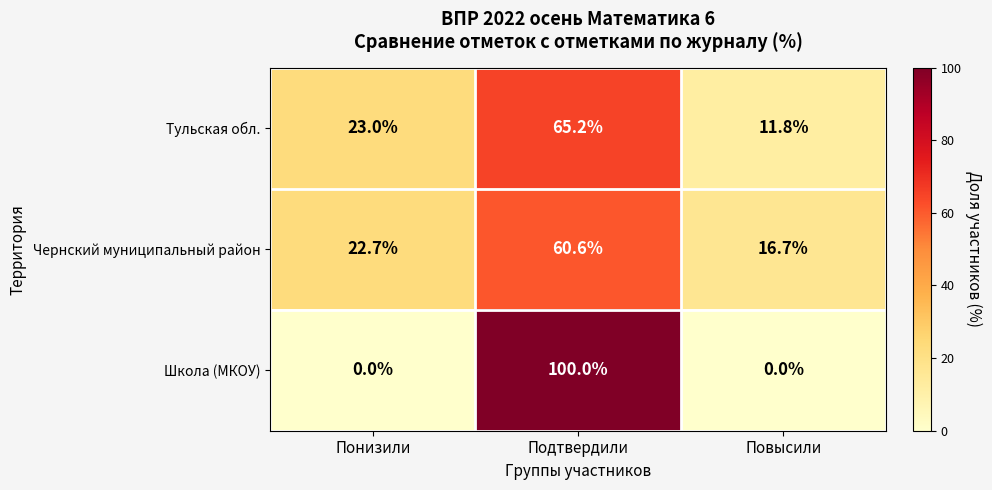

The Тульская обл. series shows 7.3 at Повысили. True or false?

False